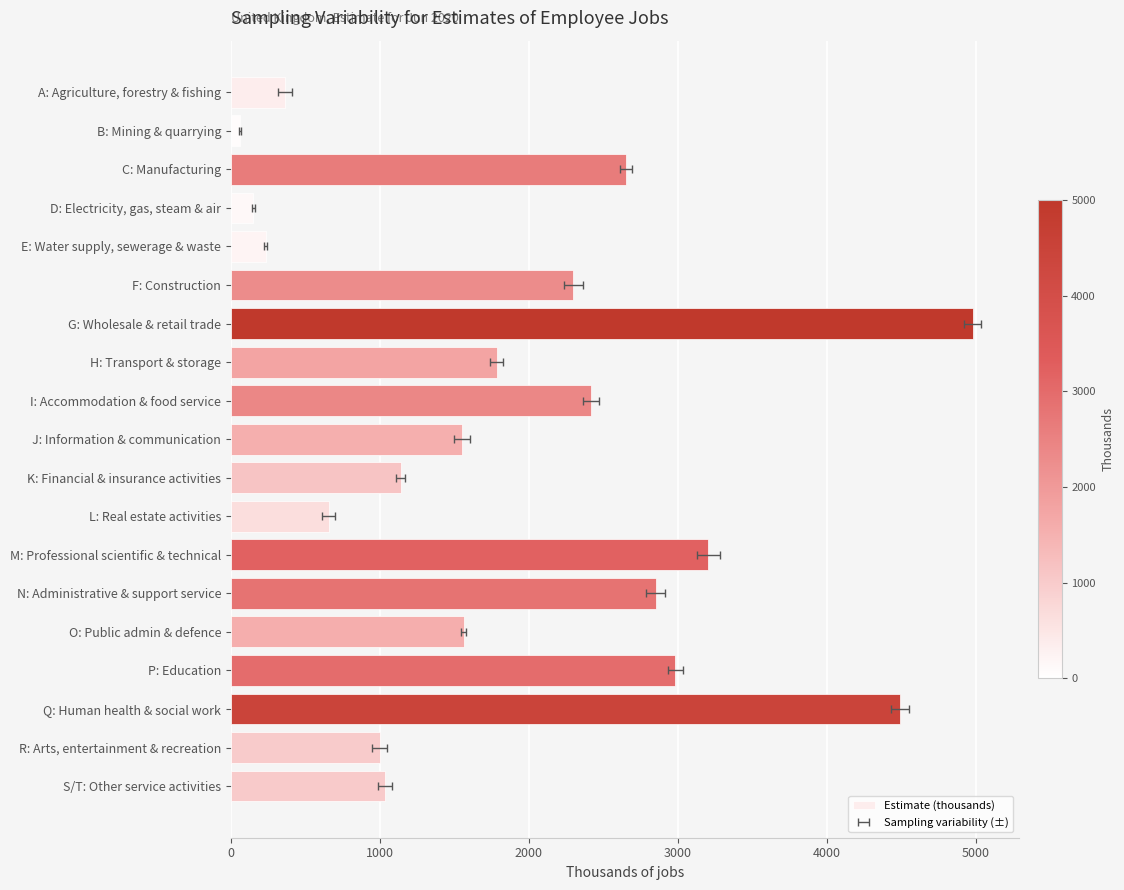

Reading right to left, transcribe all the data shown in this chart.

1035	998	4492	2981	1563	2851	3205	657	1138	1549	2416	1784	4978	2296	234	149	2653	59	362